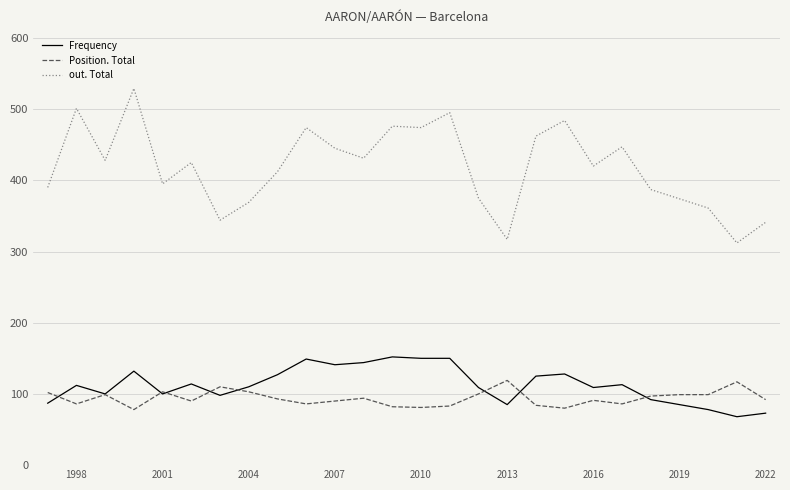

What is the sum of all out. Total values?

10868